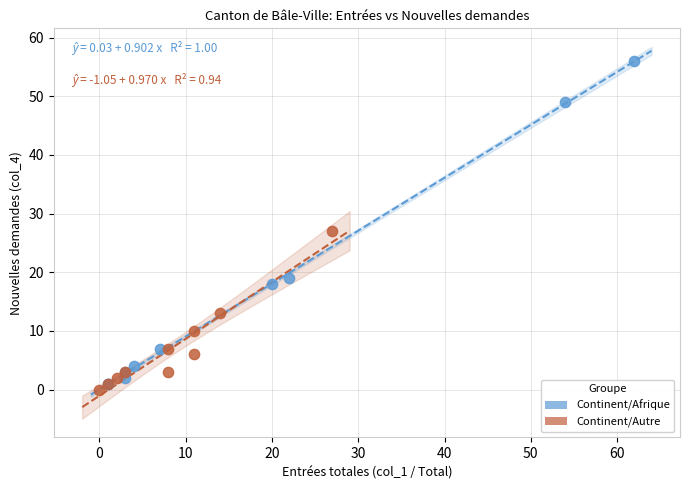

Which series has the widest spread of Y values?

Continent/Afrique